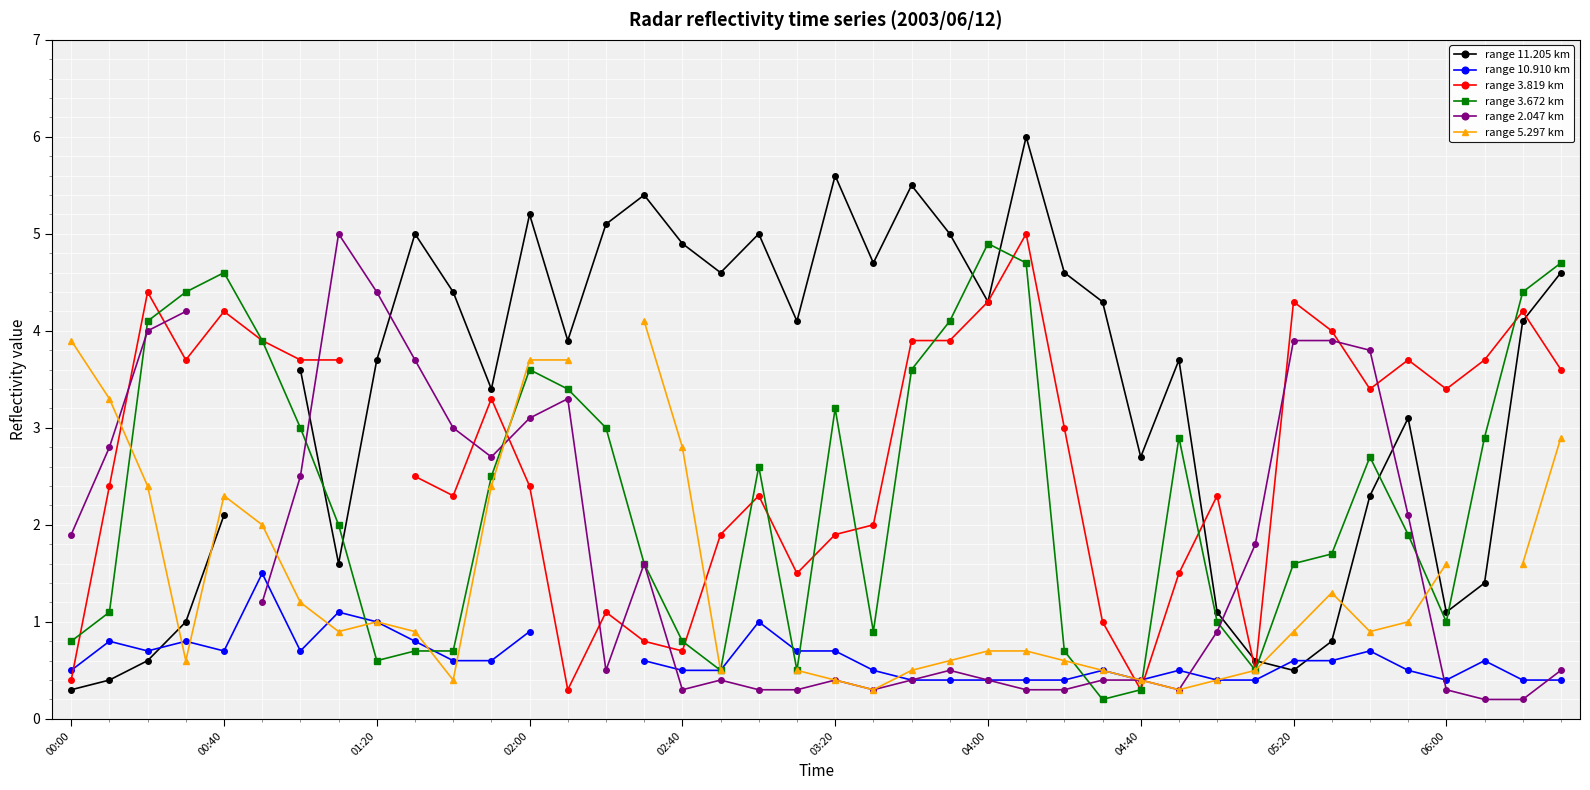

Which category has the lowest value in the range 10.910 km series?

22